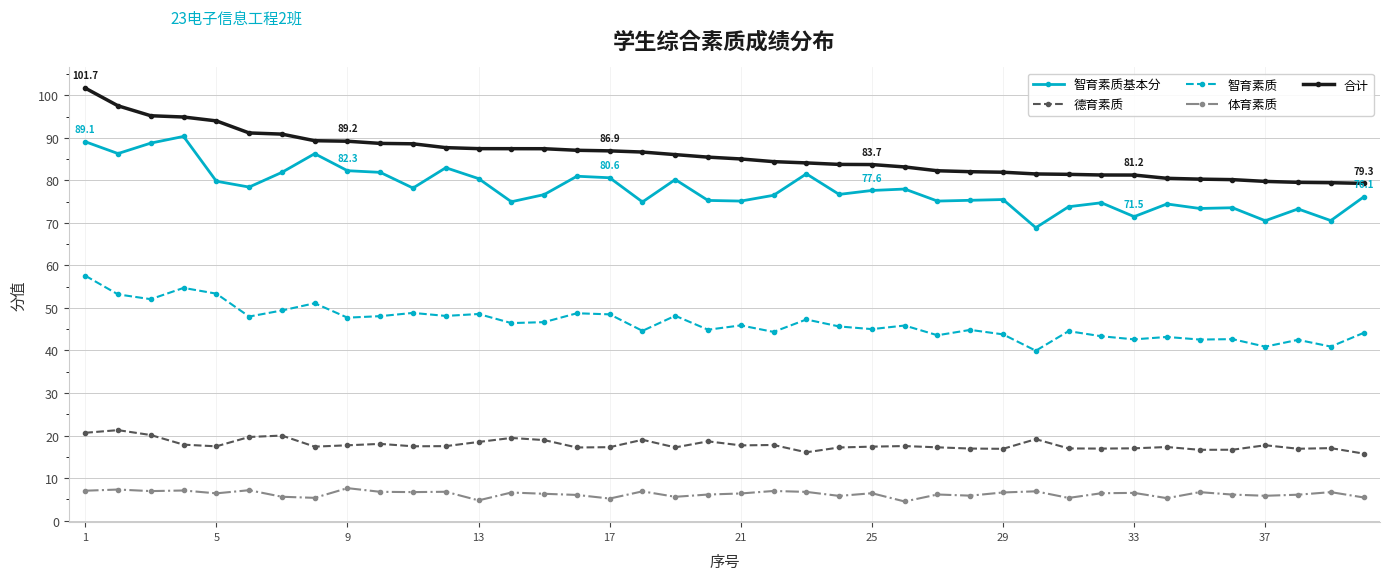

How many lines are shown in the chart?

5